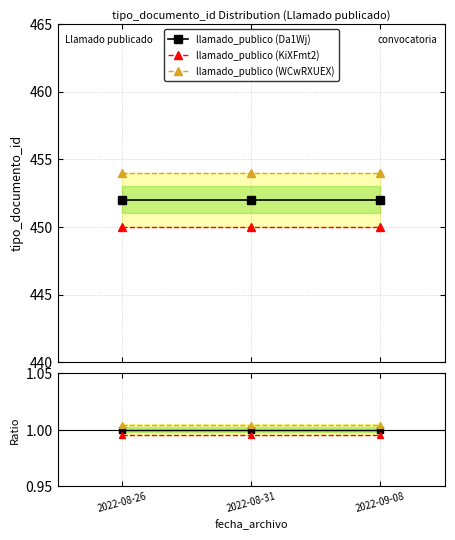

At how many categories does at least one series exceed 208?

3